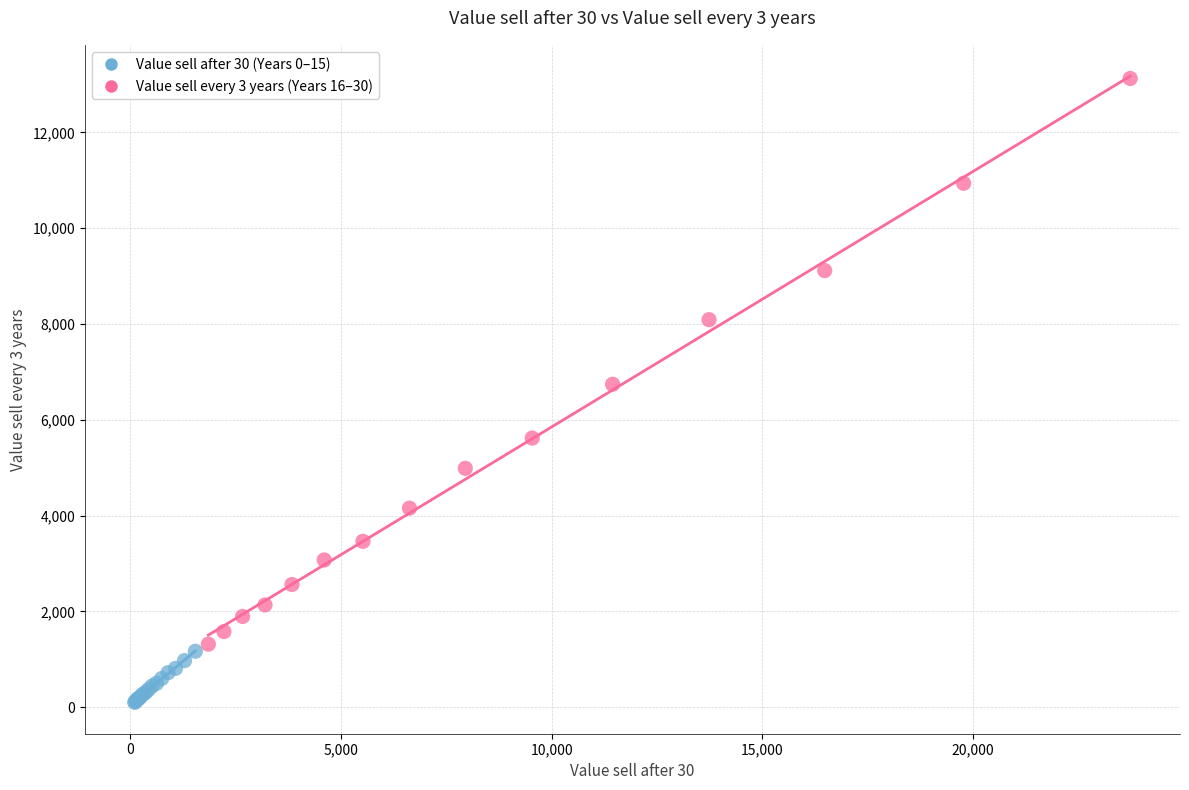

Which series contains the highest Y value?

Value sell every 3 years (Years 16–30)